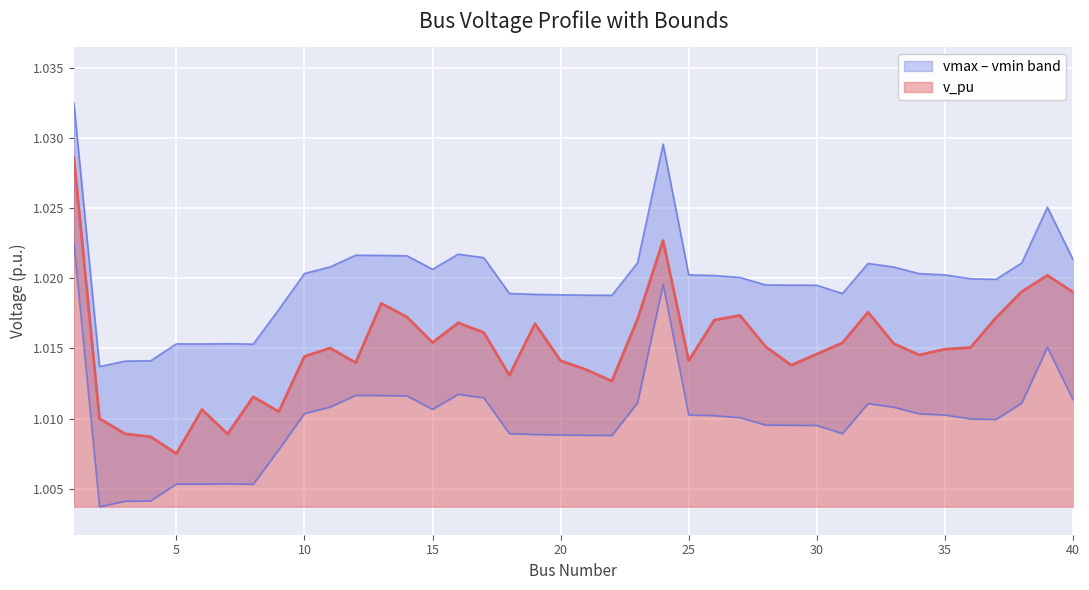

Which category has the lowest value across all series?

2